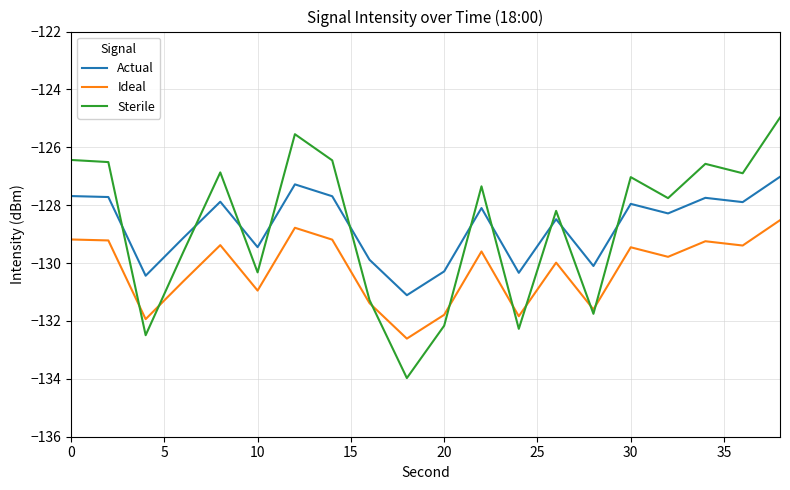

Which series ends up on top after the final intersection of Actual and Sterile?

Sterile